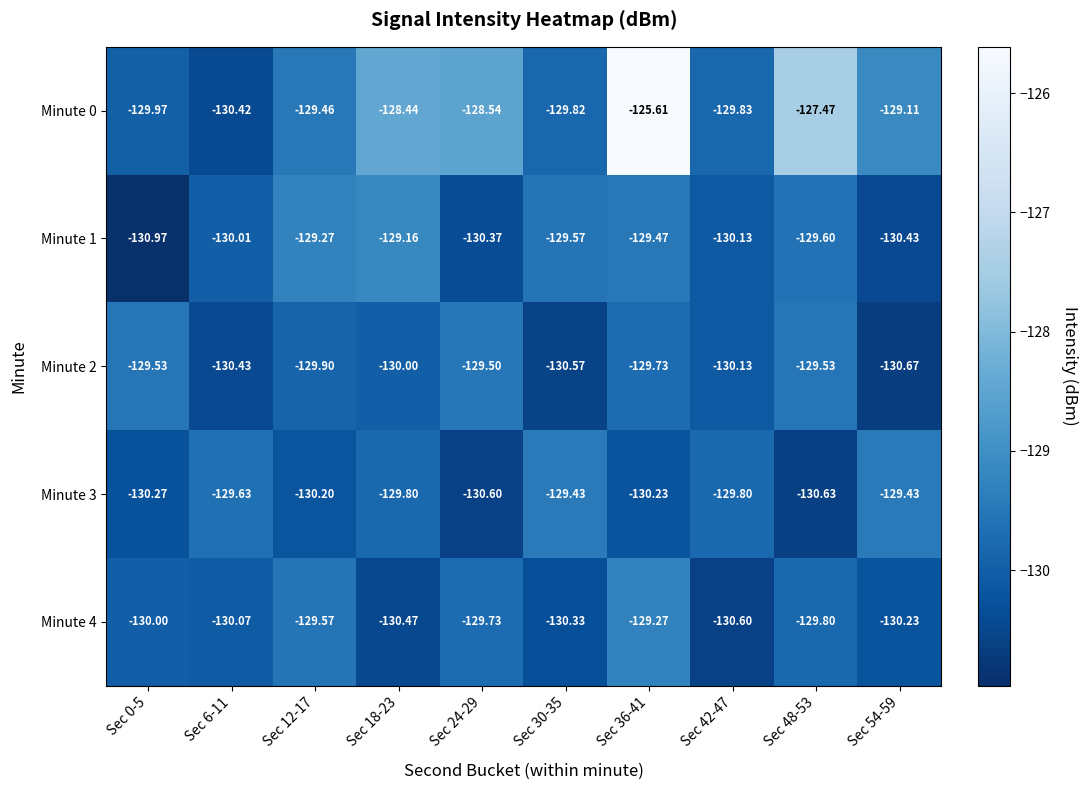

Is the value of Minute 4 at Sec 6-11 greater than the value of Minute 1 at Sec 36-41?

No